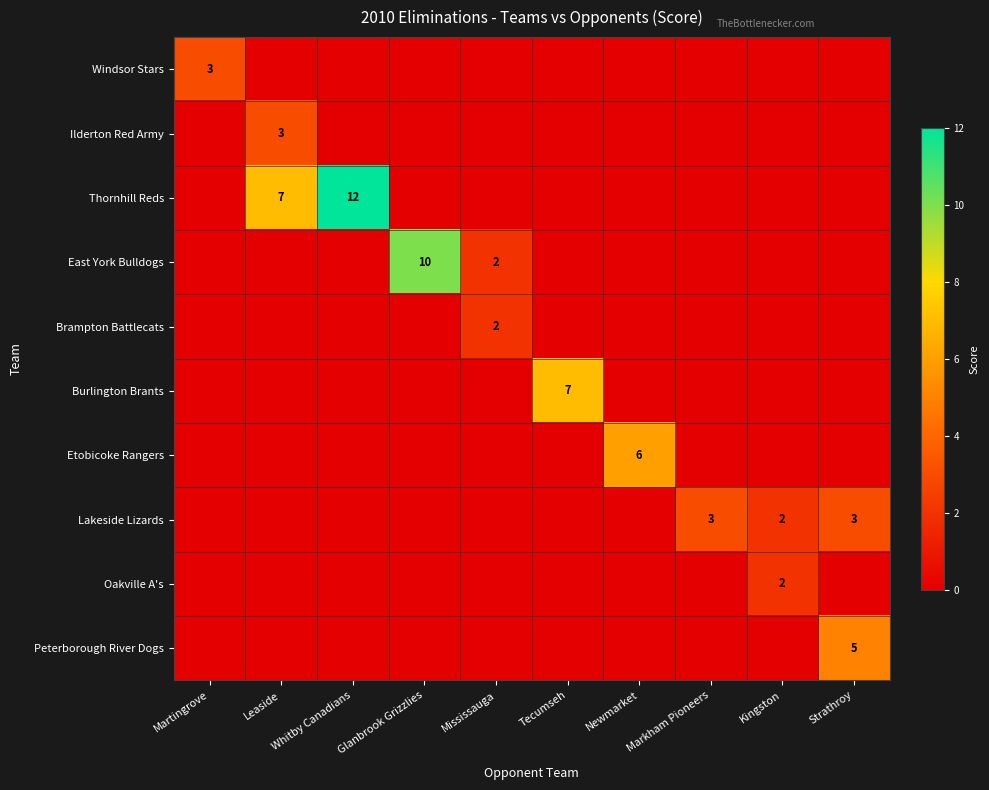

Is it true that Windsor Stars equals 5 at Martingrove?

False